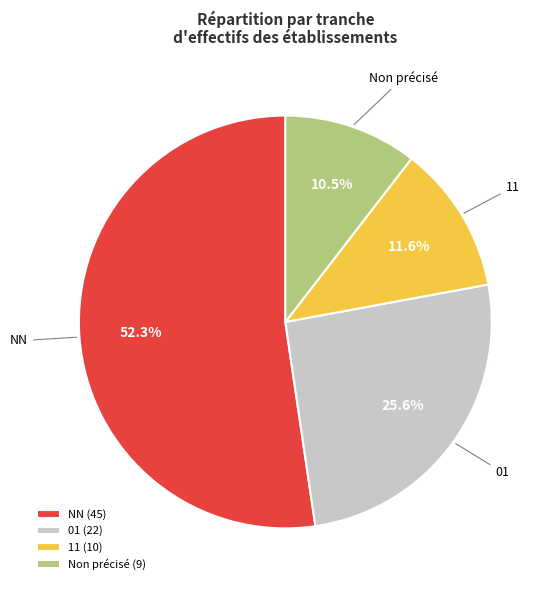

Do 01 and 11 together represent more than half of the pie?

No